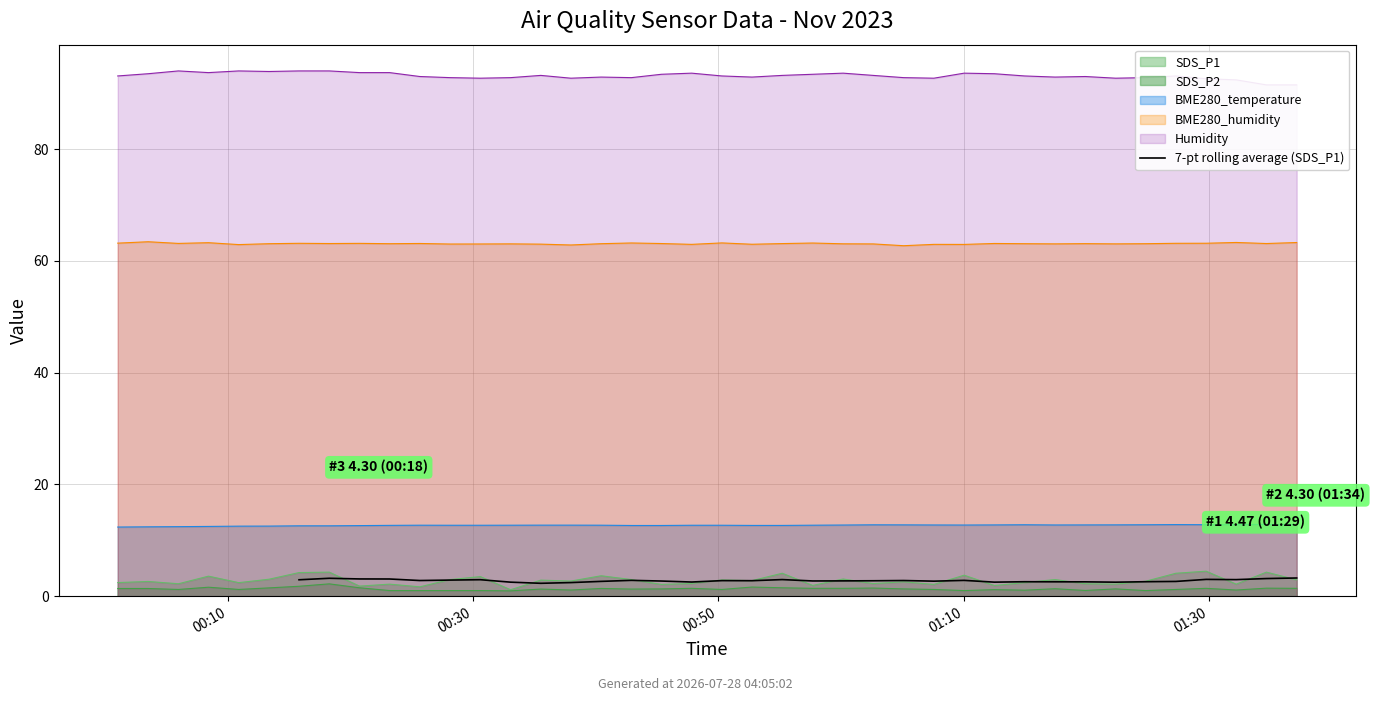

What is the difference between the maximum and minimum values?

0.9